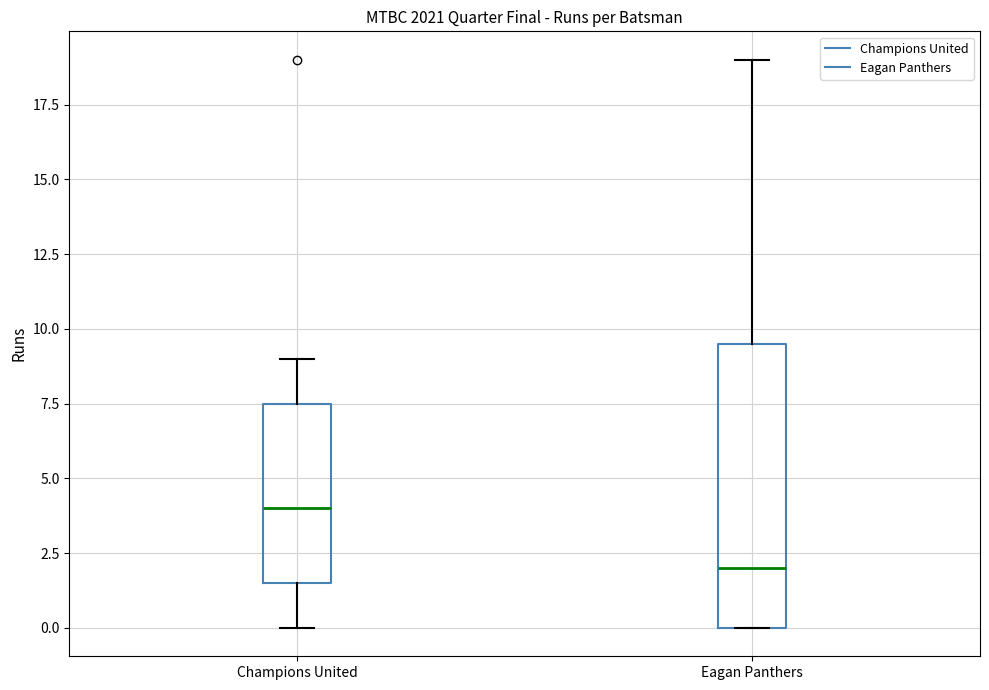

Reading left to right, transcribe this box plot: for each box, give where its median line is, the range the box spans, and where its two whiskers end, as read against the y-axis. The values are not printed on the chart, so give them approximately, as read against the axis.

Champions United: median 4.0, box 1.5 to 7.5, whiskers 0.0 to 9.0
Eagan Panthers: median 2.0, box 0.0 to 9.5, whiskers 0.0 to 19.0